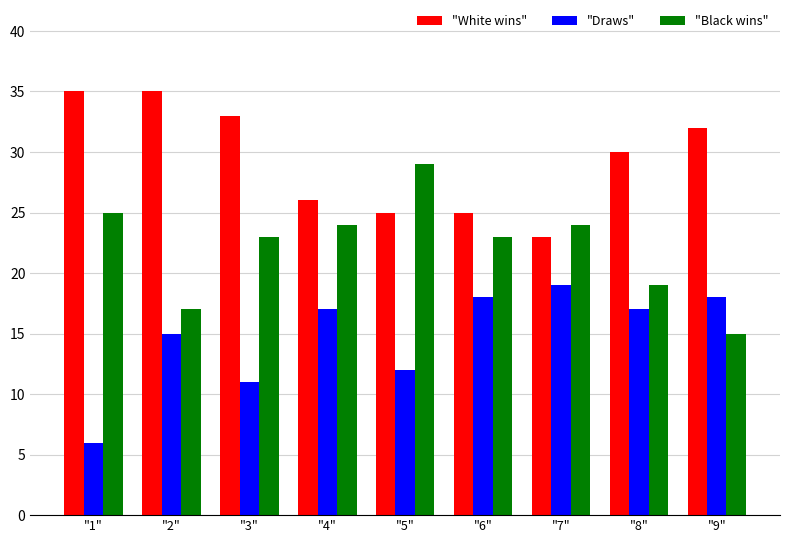

How many distinct data groups are displayed?

3